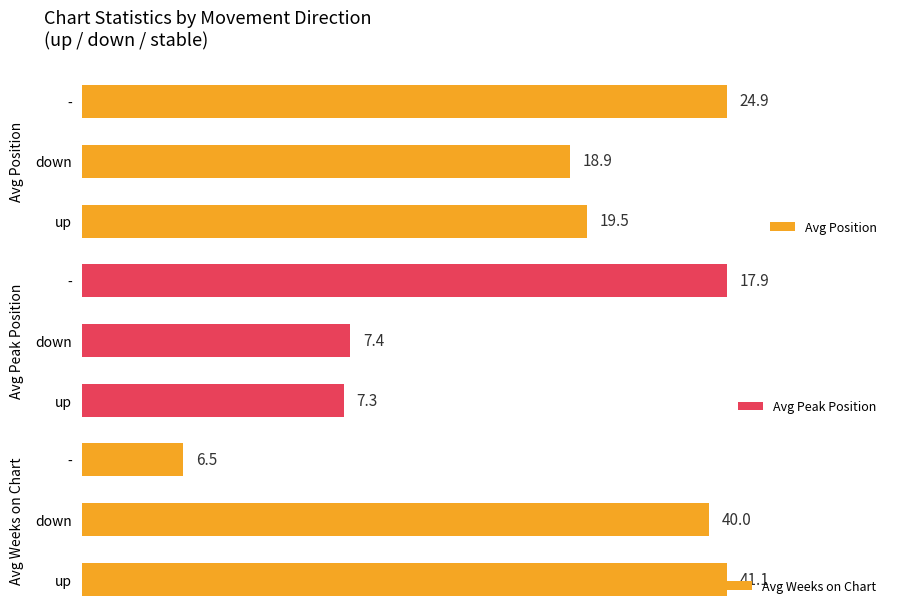

Rank the categories by Avg Peak Position value from lowest to highest.

up, down, -